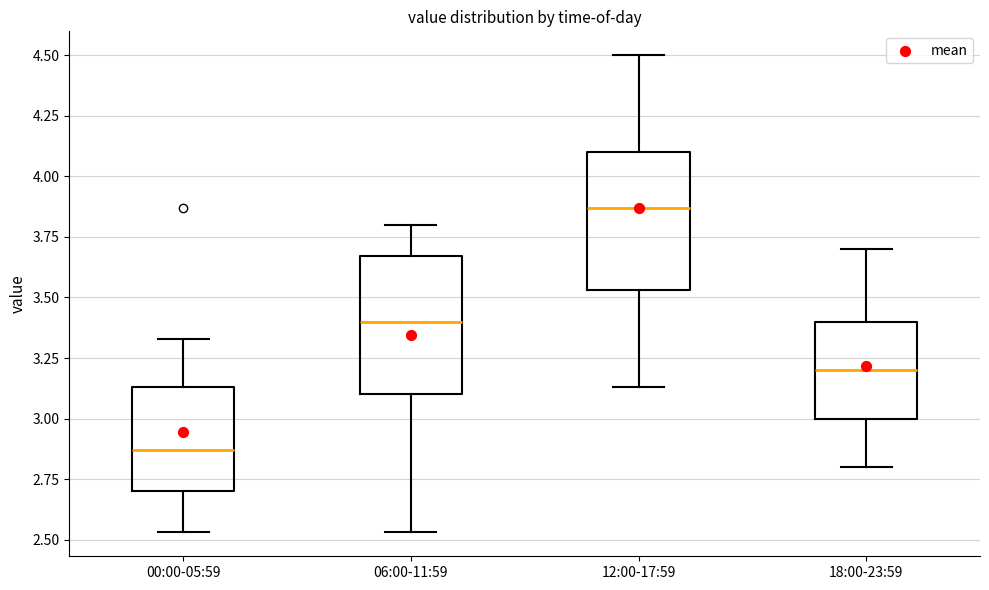

Reading left to right, read every box against the y-axis: the position of its median line, the range the box covers, and the ends of its whiskers. The values are not printed on the chart, so give them approximately, as read against the axis.

00:00-05:59: median 2.85, box 2.70 to 3.15, whiskers 2.55 to 3.35
06:00-11:59: median 3.40, box 3.10 to 3.65, whiskers 2.55 to 3.80
12:00-17:59: median 3.85, box 3.55 to 4.10, whiskers 3.15 to 4.50
18:00-23:59: median 3.20, box 3.00 to 3.40, whiskers 2.80 to 3.70